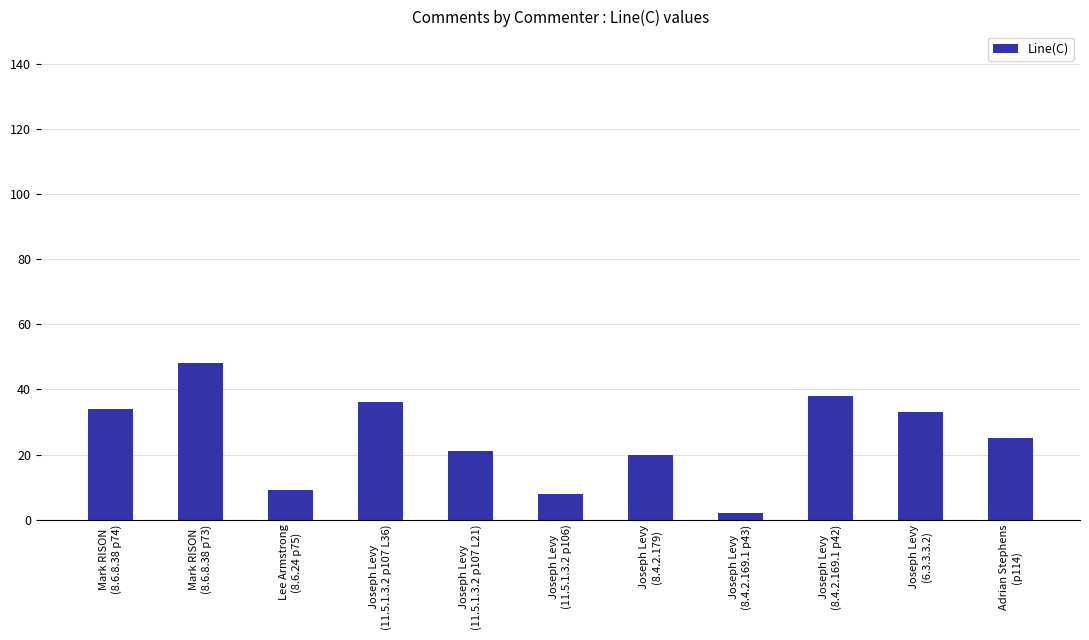

How many values are below 25?

5